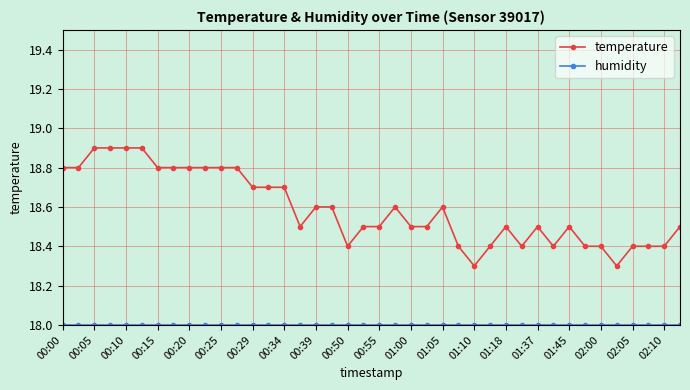

Is this an area chart (filled region under the line)?

No